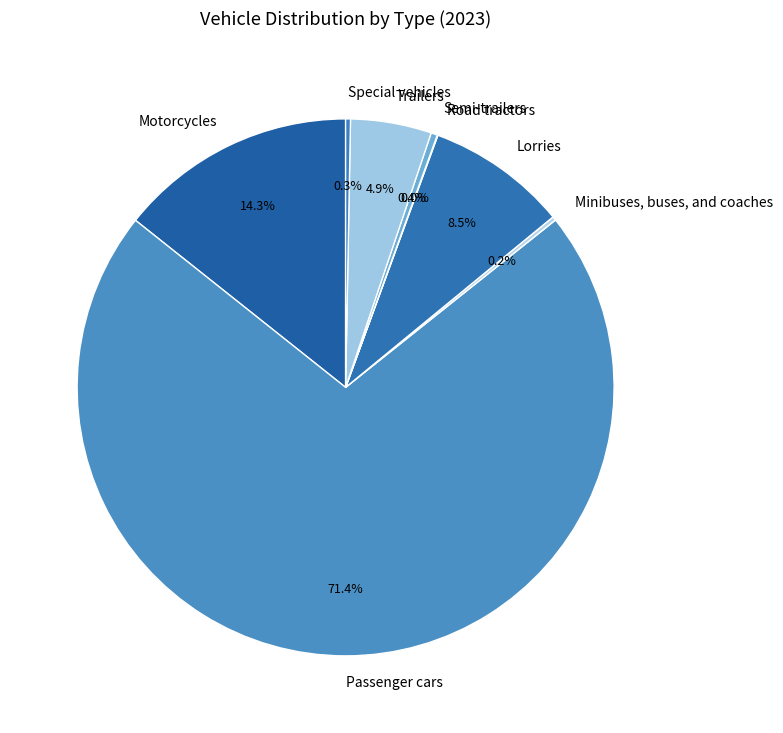

What is the largest slice in the pie chart?

Passenger cars